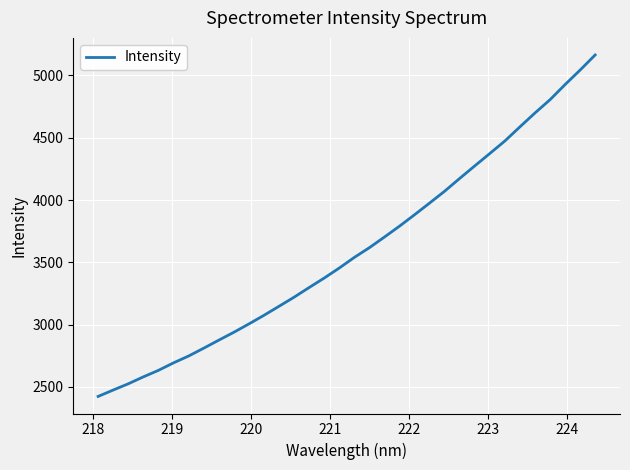

What is the greatest value displayed?

5164.8